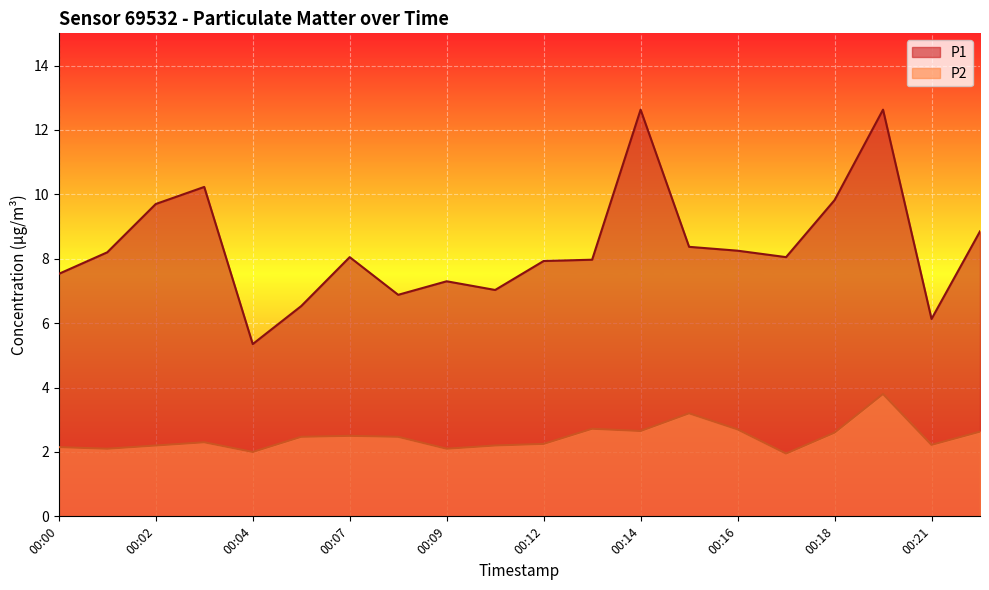

Is it true that P1 equals 5.2 at 00:22?

False